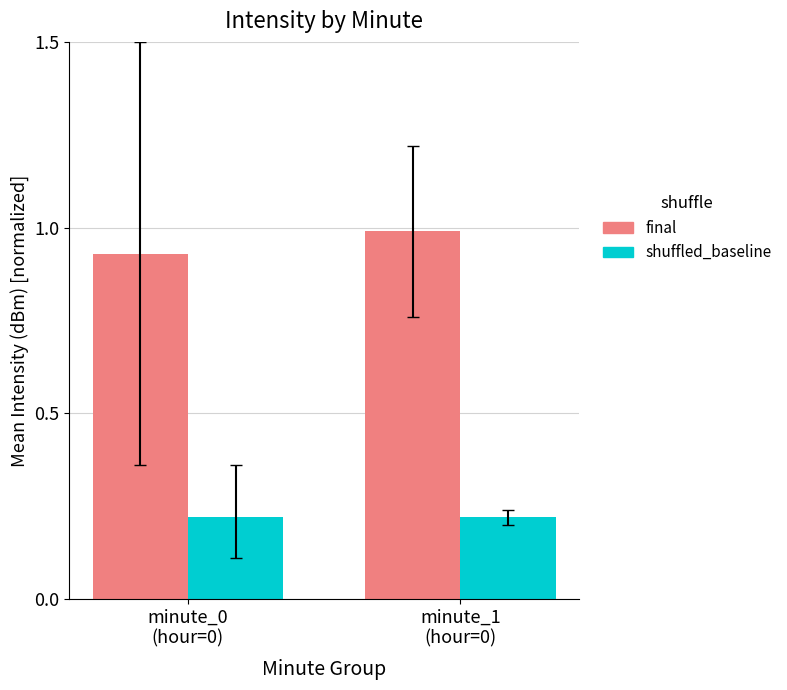

What is the sum of the final values at minute_1
(hour=0) and minute_0
(hour=0)?

1.9